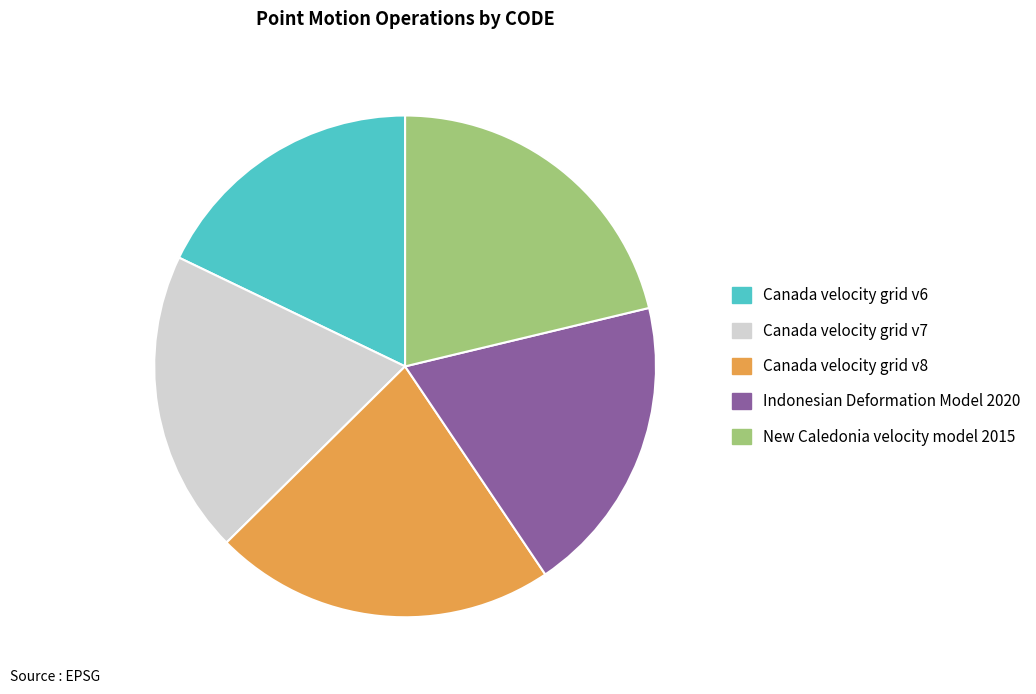

How many slices are in this pie chart?

5